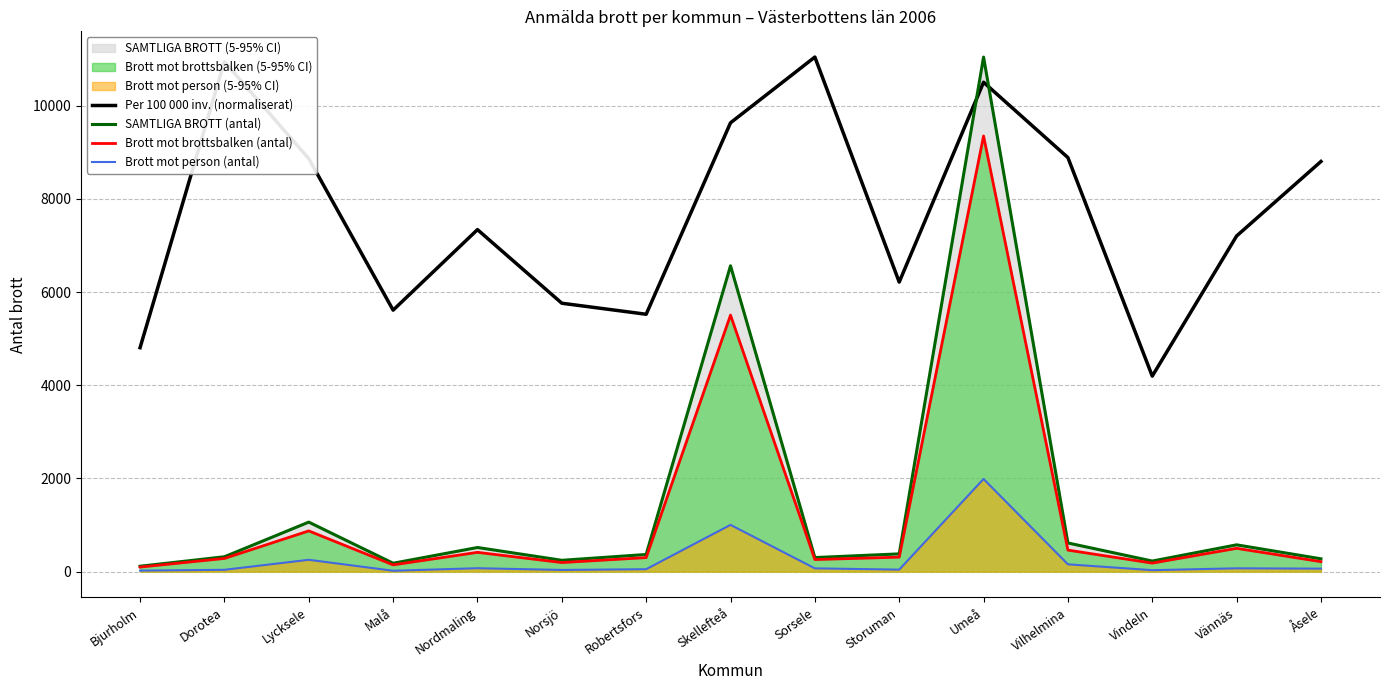

The value of Brott mot person (antal) at Sorsele is 70.0. True or false?

True